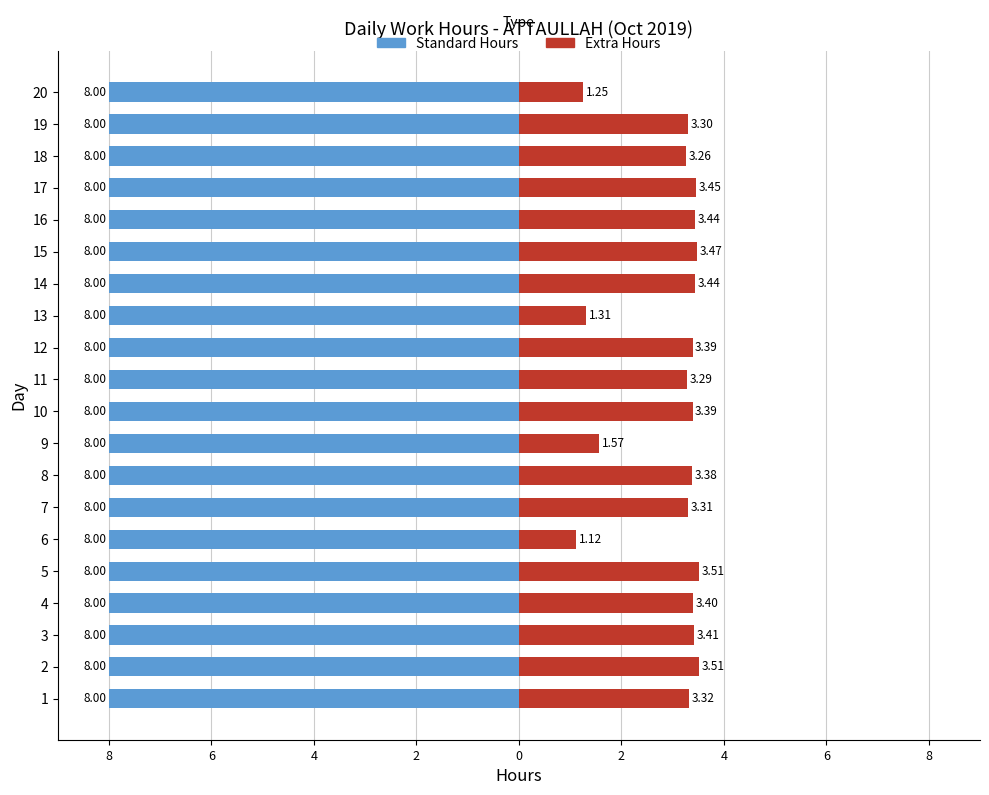

How many Extra Hours values are between 3 and 4?

16